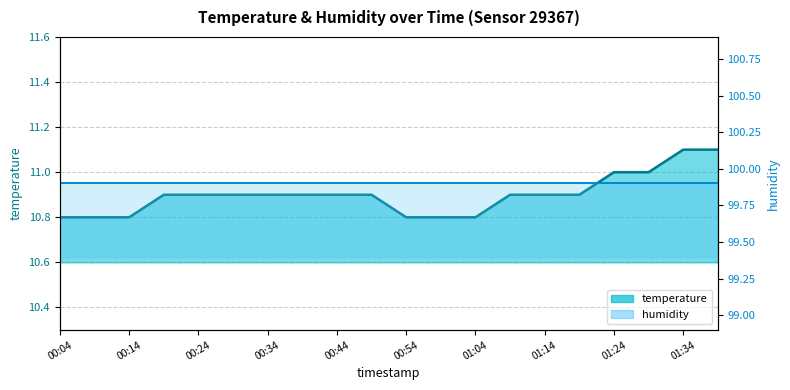

Which label corresponds to the largest value in the chart?

01:34